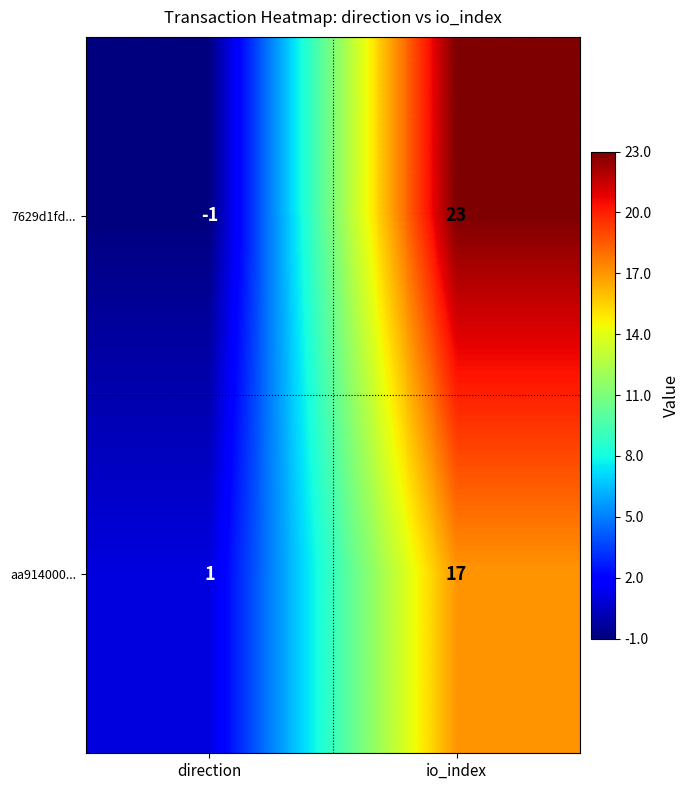

Which category has the highest value across all series?

io_index